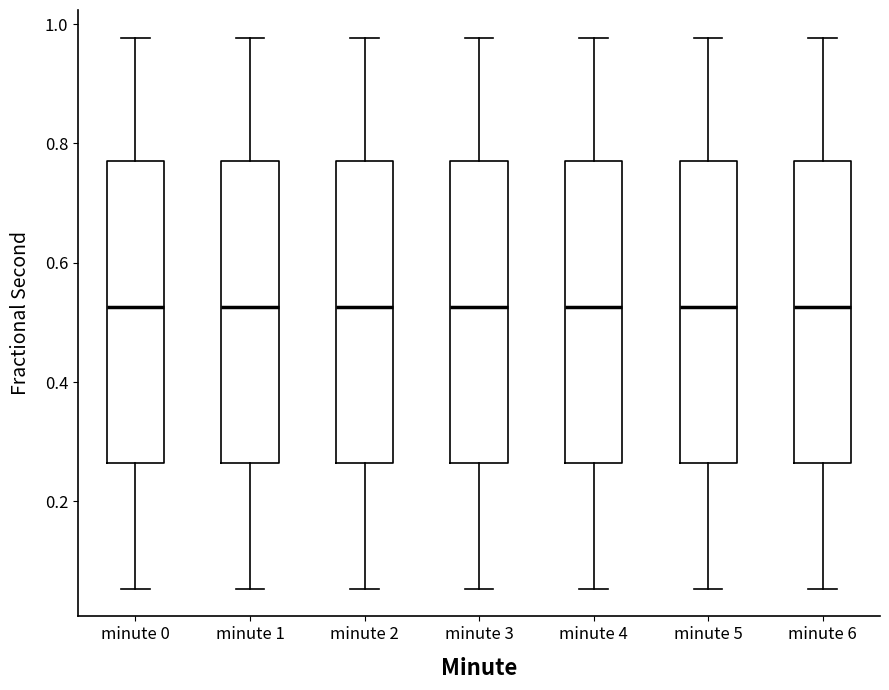

Reading left to right, transcribe this box plot: for each box, give where its median line is, the range the box spans, and where its two whiskers end, as read against the y-axis. The values are not printed on the chart, so give them approximately, as read against the axis.

minute 0: median 0.52, box 0.26 to 0.78, whiskers 0.06 to 0.98
minute 1: median 0.52, box 0.26 to 0.78, whiskers 0.06 to 0.98
minute 2: median 0.52, box 0.26 to 0.78, whiskers 0.06 to 0.98
minute 3: median 0.52, box 0.26 to 0.78, whiskers 0.06 to 0.98
minute 4: median 0.52, box 0.26 to 0.78, whiskers 0.06 to 0.98
minute 5: median 0.52, box 0.26 to 0.78, whiskers 0.06 to 0.98
minute 6: median 0.52, box 0.26 to 0.78, whiskers 0.06 to 0.98